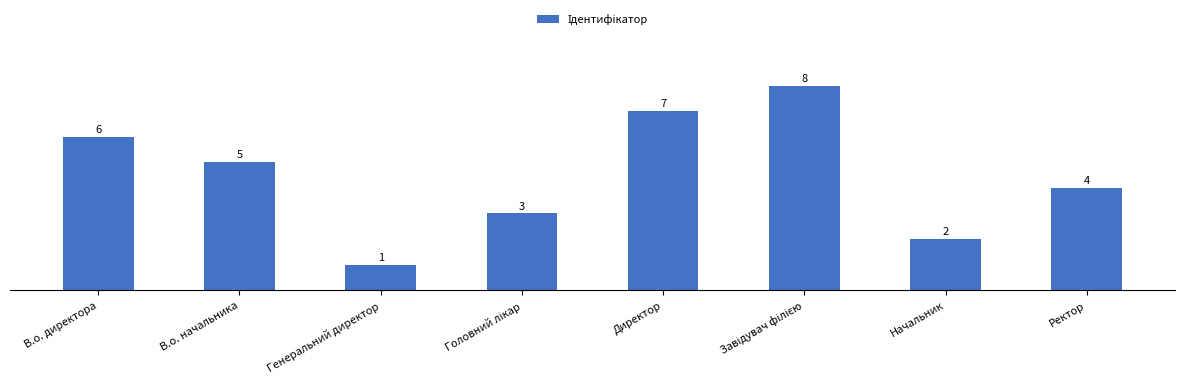

At which category does the chart reach its minimum across all series?

Генеральний директор